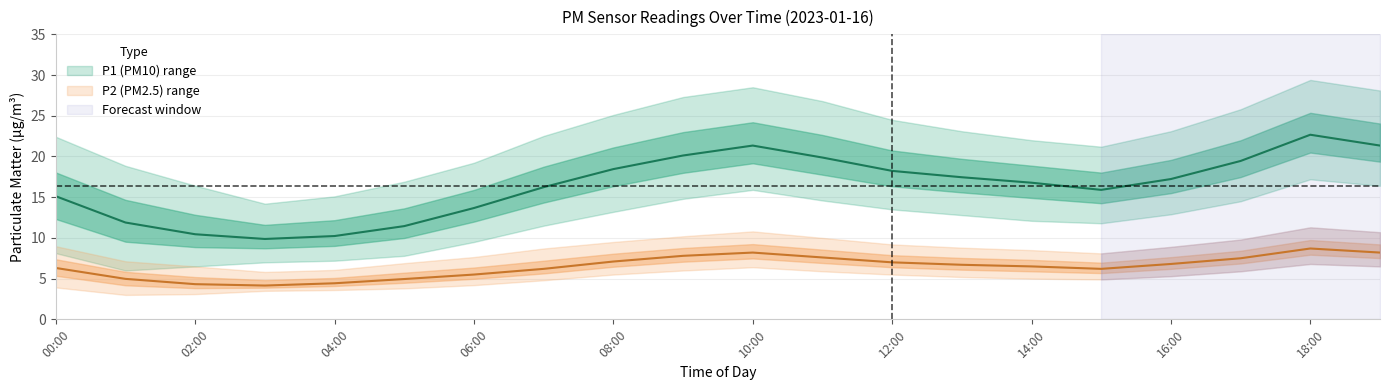

At 01:00, list the series in order from smallest to largest.

P2_lower, P2_mid, P1_lower, P2_upper, P1_mid, P1_upper